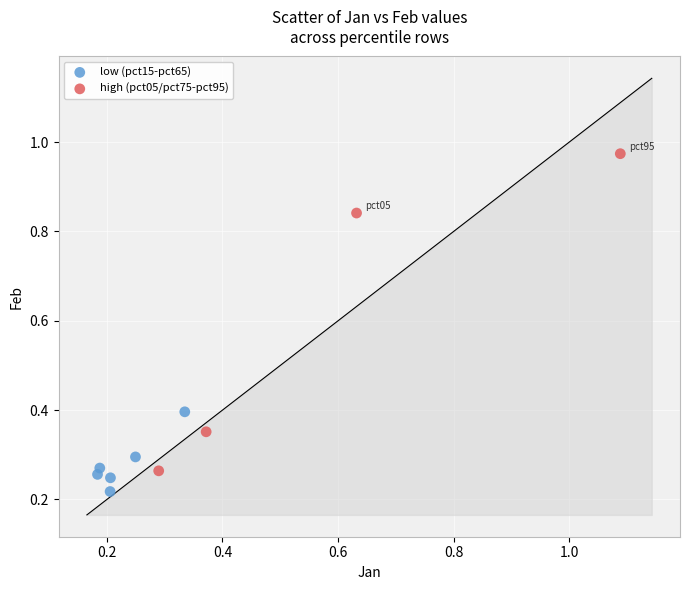

Which series contains the highest Y value?

high (pct05/pct75-pct95)